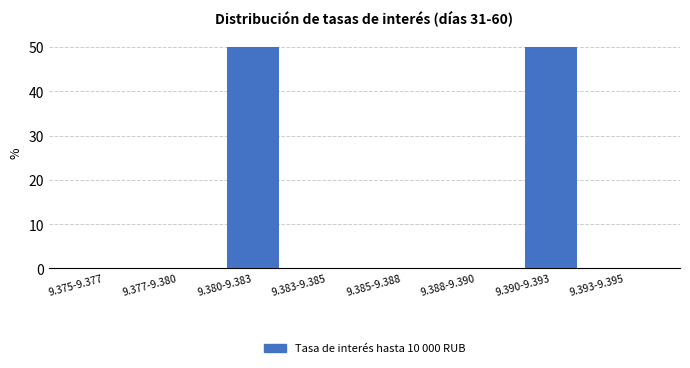

Reading right to left, list all the values displayed in this chart.

9.393-9.395=0	9.390-9.393=50	9.388-9.390=0	9.385-9.388=0	9.383-9.385=0	9.380-9.383=50	9.377-9.380=0	9.375-9.377=0